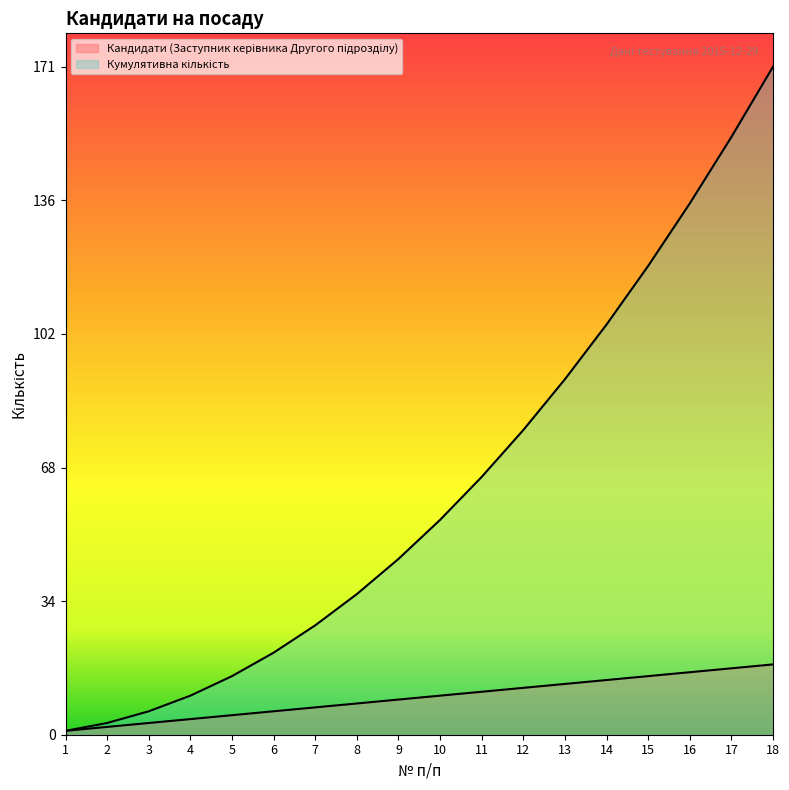

What is the sum of the Кандидати (Заступник керівника Другого підрозділу) values at 7 and 12?

19